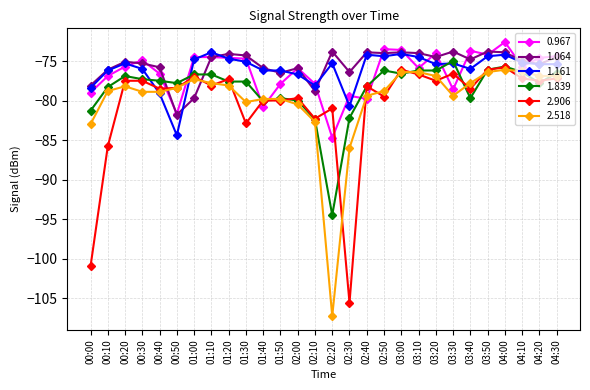

Where do 1.064 and 2.518 first cross each other?

00:40 and 00:50